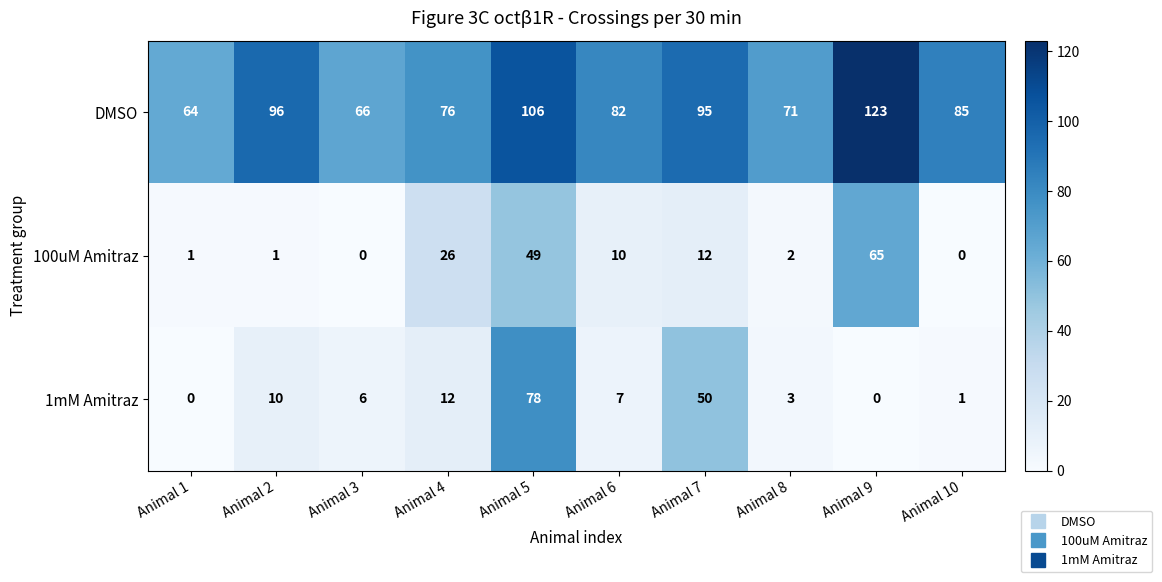

What is the total value across all series at Animal 2?

107